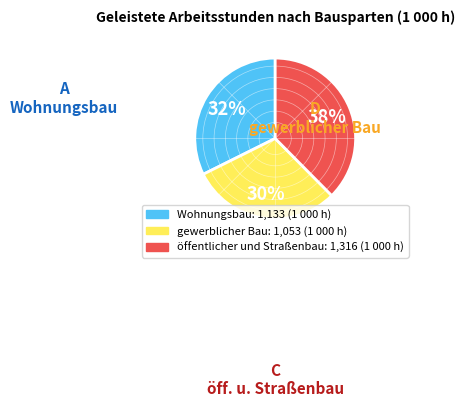

Is Wohnungsbau the majority of the pie?

No